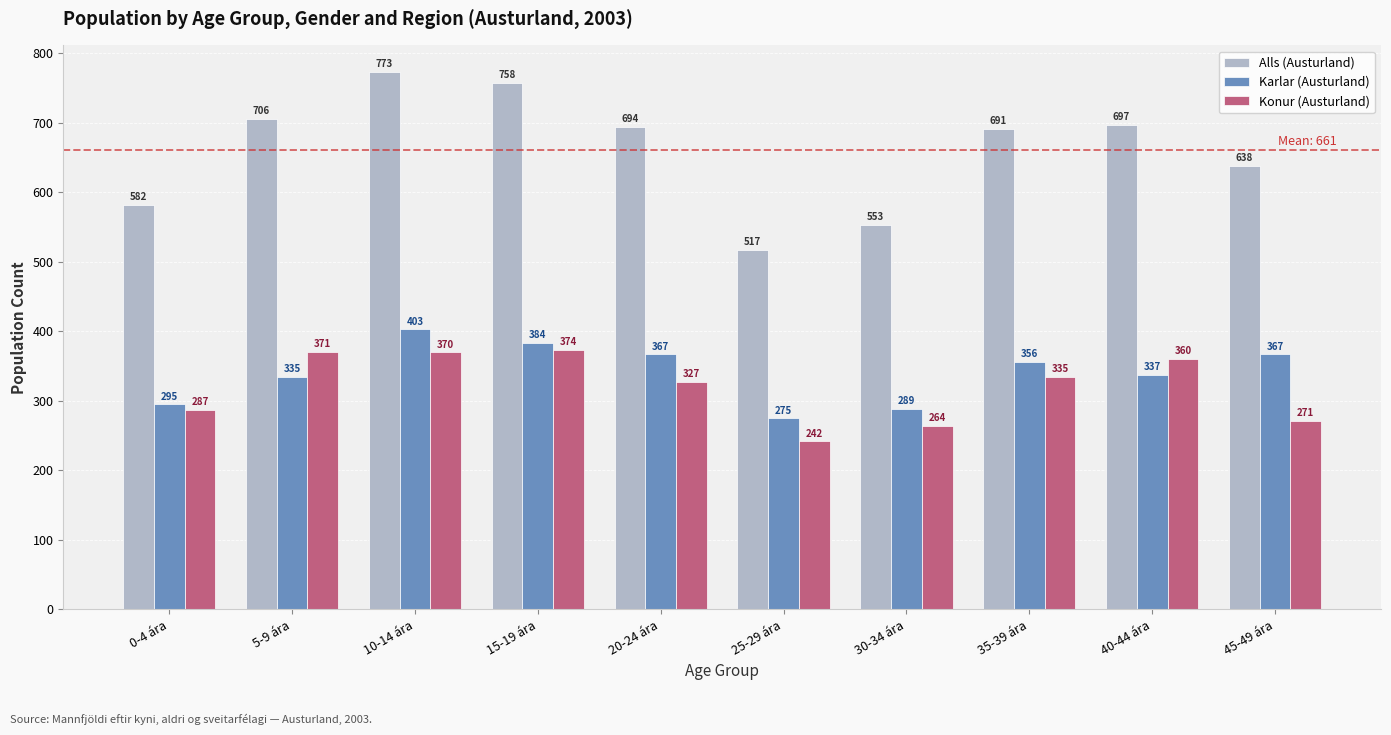

Reading left to right, transcribe all the data shown in this chart.

Alls (Austurland): 0-4 ára=582	5-9 ára=706	10-14 ára=773	15-19 ára=758	20-24 ára=694	25-29 ára=517	30-34 ára=553	35-39 ára=691	40-44 ára=697	45-49 ára=638
Karlar (Austurland): 0-4 ára=295	5-9 ára=335	10-14 ára=403	15-19 ára=384	20-24 ára=367	25-29 ára=275	30-34 ára=289	35-39 ára=356	40-44 ára=337	45-49 ára=367
Konur (Austurland): 0-4 ára=287	5-9 ára=371	10-14 ára=370	15-19 ára=374	20-24 ára=327	25-29 ára=242	30-34 ára=264	35-39 ára=335	40-44 ára=360	45-49 ára=271